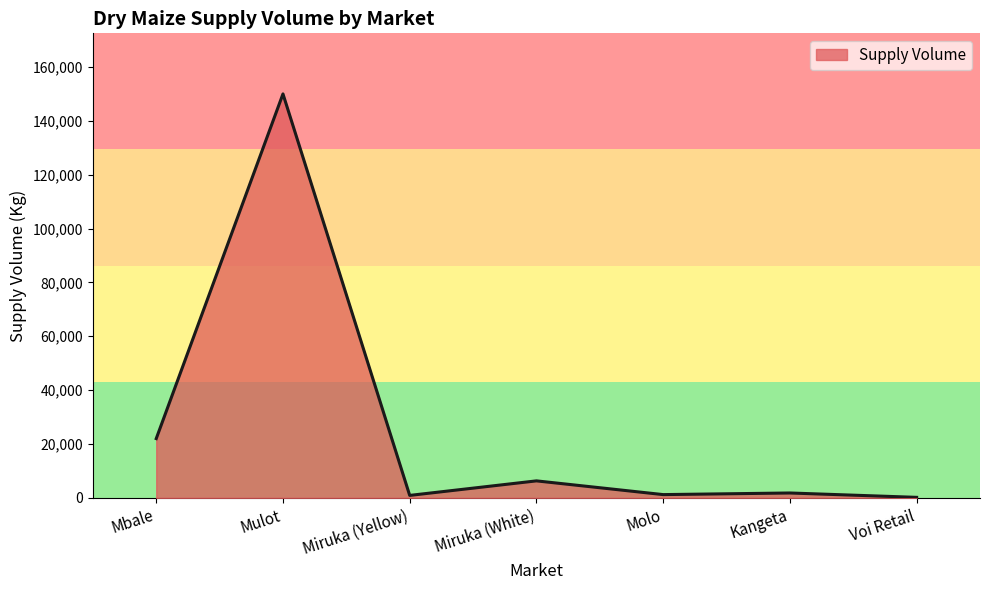

At which label is the value closest to 75090?

Mbale